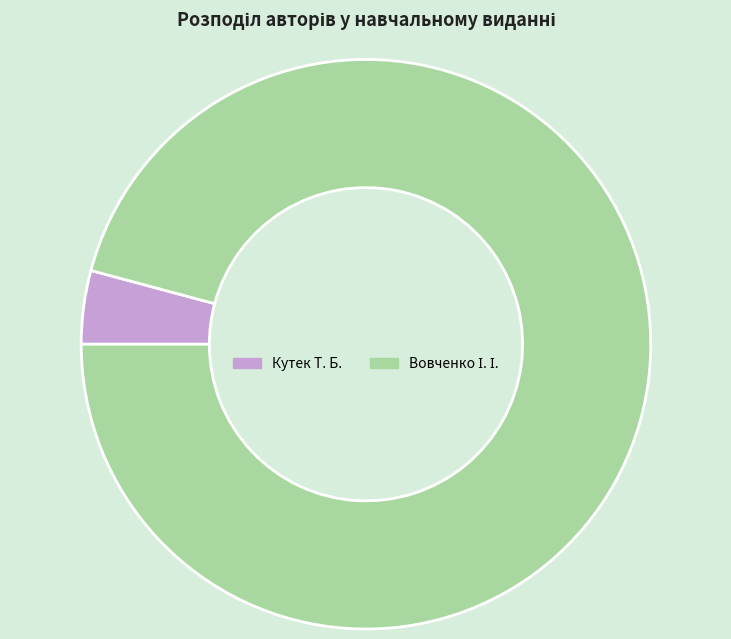

Is there any slice that represents more than half of the pie?

Yes